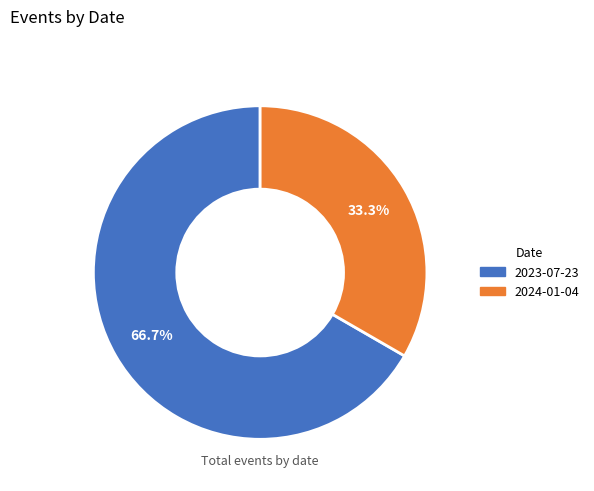

What percentage is the 2024-01-04 slice, to the nearest percent?

33%